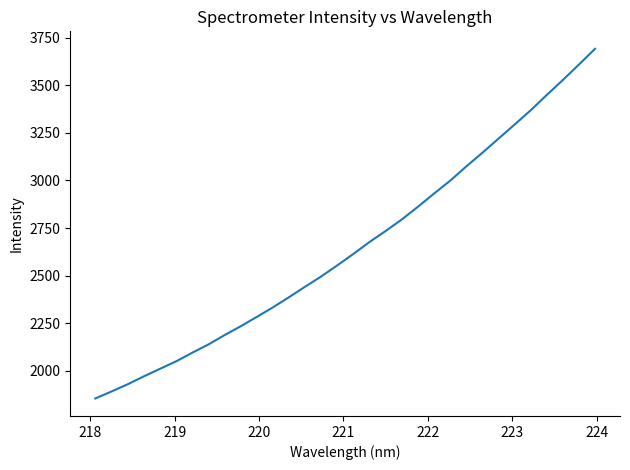

True or false: the data has more than 1 interior local peaks.

False